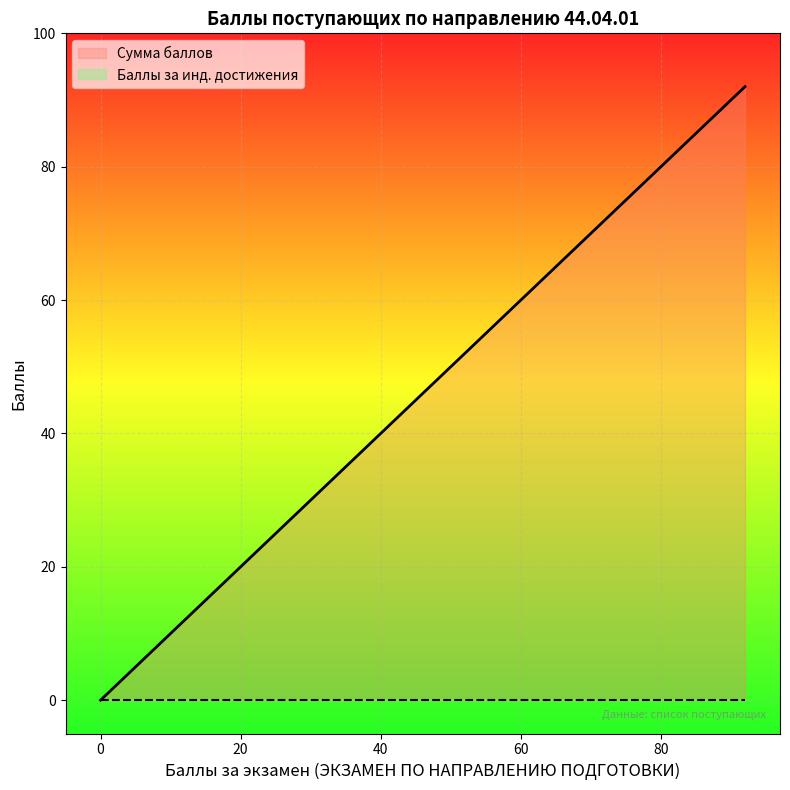

Does the chart display data point markers on the line(s)?

No